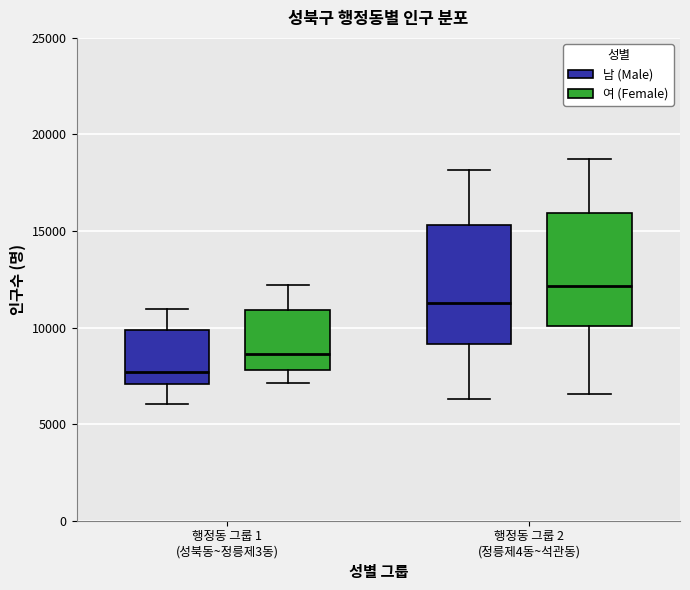

Reading left to right, read every box against the y-axis: the position of its median line, the range the box covers, and the ends of its whiskers. The values are not printed on the chart, so give them approximately, as read against the axis.

행정동 그룹 1 (성북동~정릉제3동) (남 (Male)): median 7500, box 7000 to 10000, whiskers 6000 to 11000
행정동 그룹 1 (성북동~정릉제3동) (여 (Female)): median 8500, box 8000 to 11000, whiskers 7000 to 12000
행정동 그룹 2 (정릉제4동~석관동) (남 (Male)): median 11500, box 9000 to 15500, whiskers 6500 to 18000
행정동 그룹 2 (정릉제4동~석관동) (여 (Female)): median 12000, box 10000 to 16000, whiskers 6500 to 19000